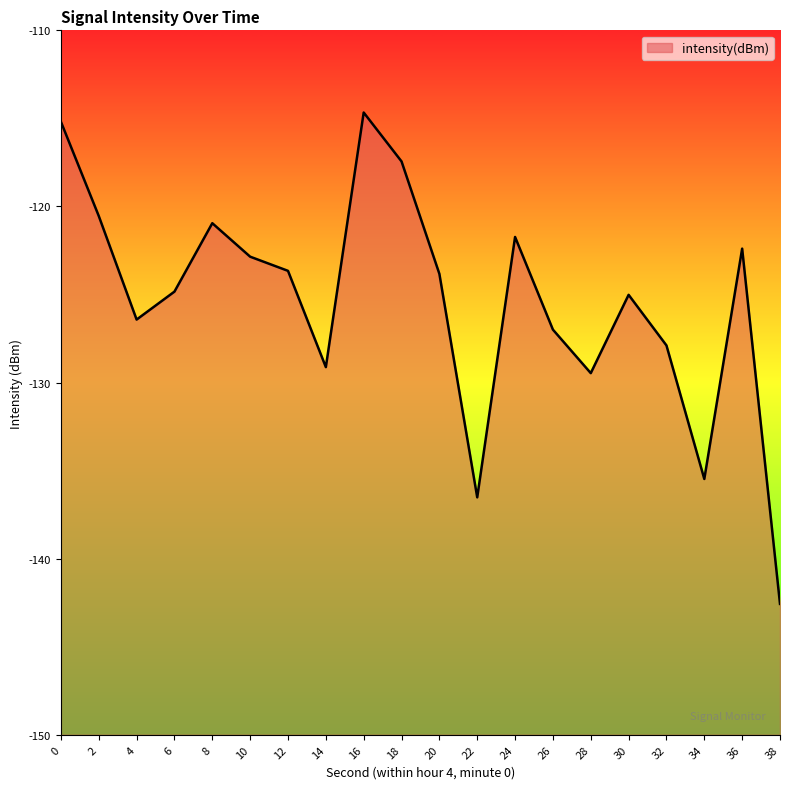

Does the chart display data point markers on the line(s)?

No